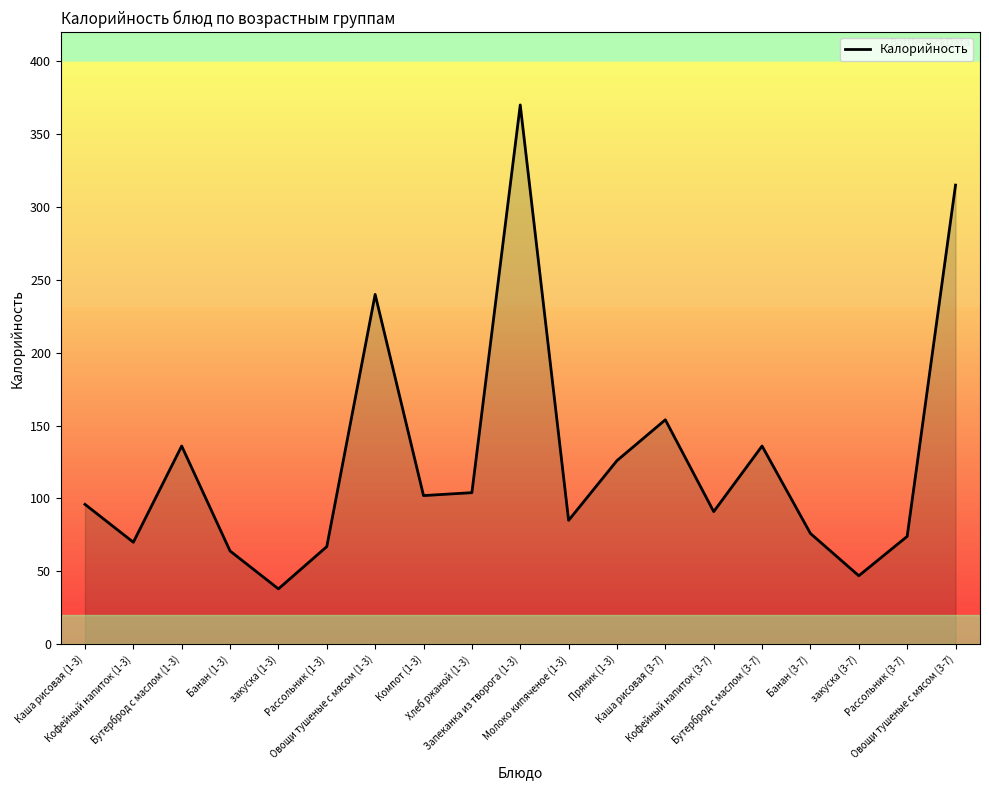

What is the difference between the maximum and minimum values?

332